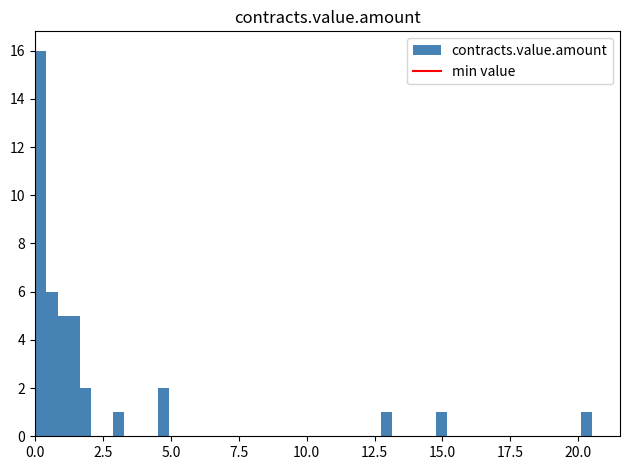

Around what value on the x-axis is the tallest bar? Give the approximate position of its centre, as read against the axis.

0.0